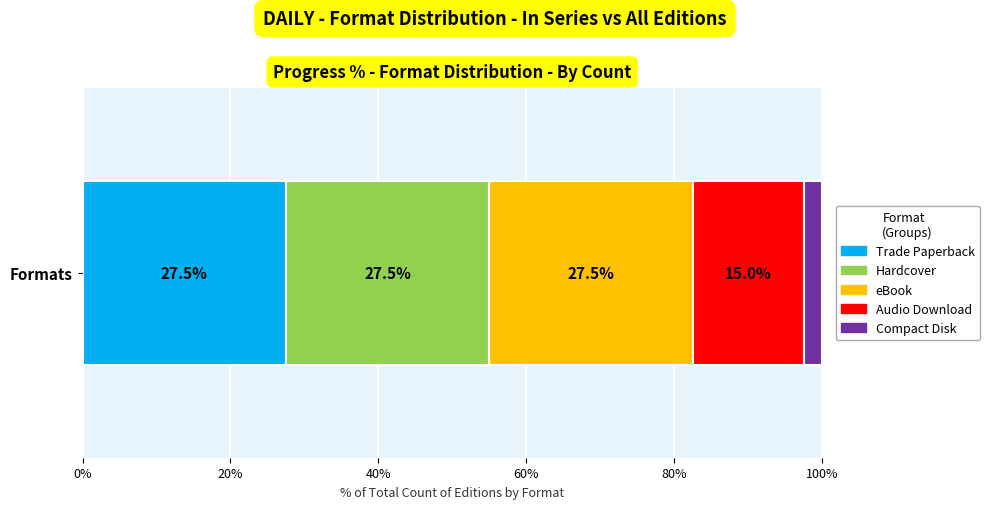

What are all the series names shown in the legend?

Trade Paperback, Hardcover, eBook, Audio Download, Compact Disk